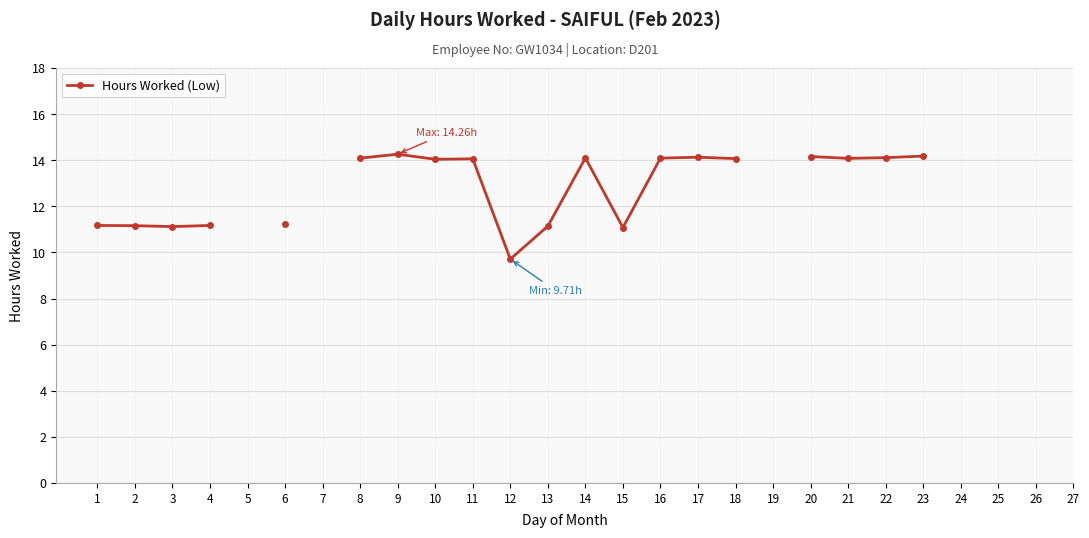

What is the average value?

11.2